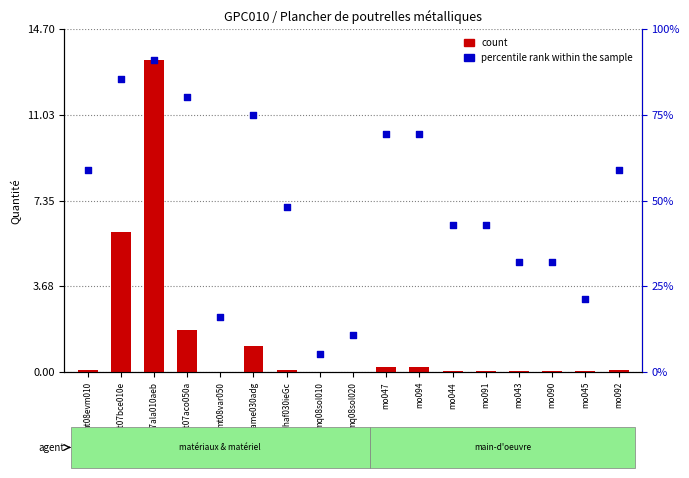

Which series contains the lowest Y value?

count